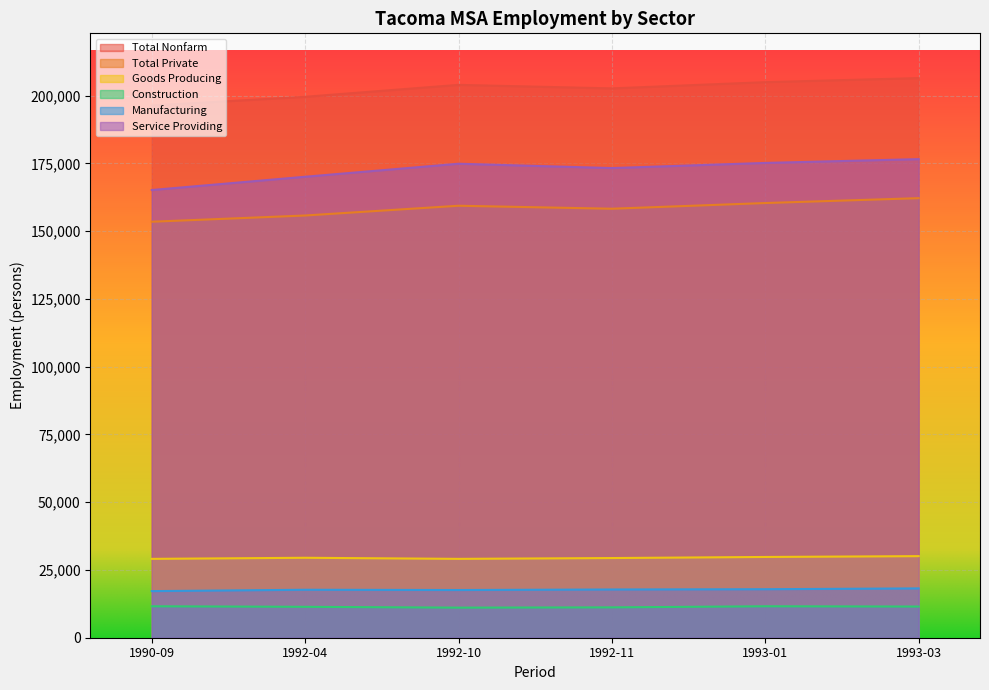

What is the average value of the Total Nonfarm series?

202367